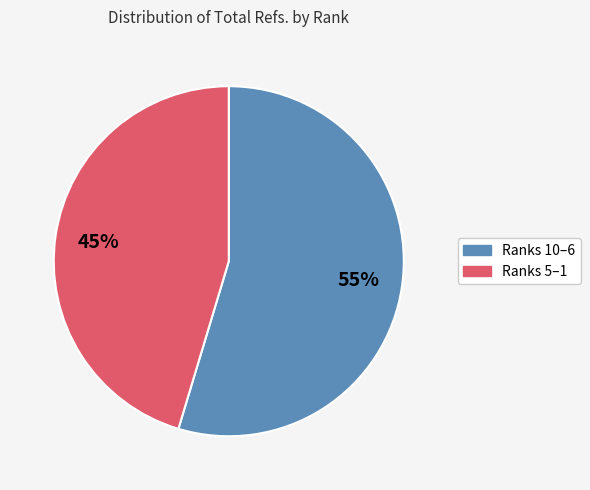

To the nearest percent, what is the average slice percentage?

50%